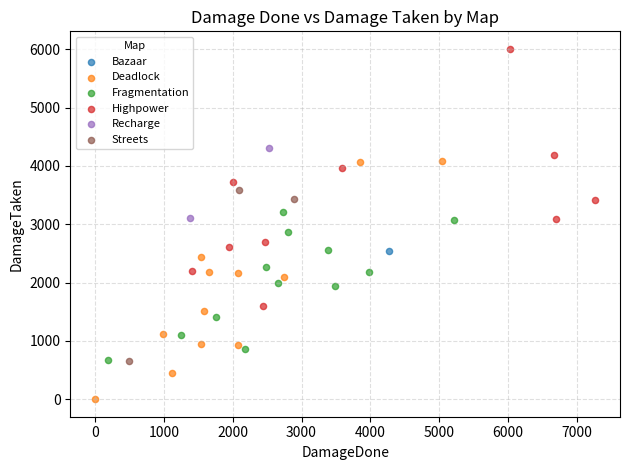

What are all the series names shown in the legend?

Bazaar, Deadlock, Fragmentation, Highpower, Recharge, Streets